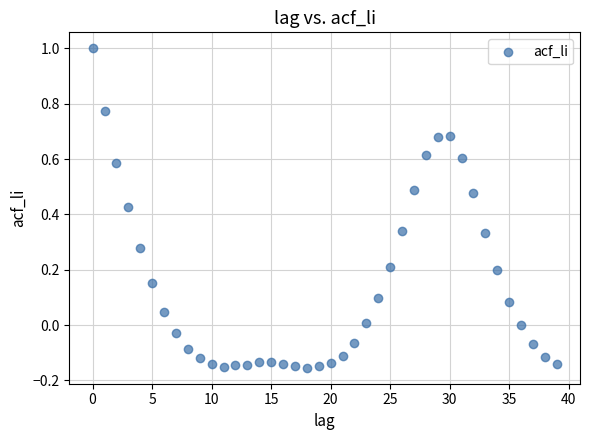

What is the range of Y values (max minus min)?

1.2